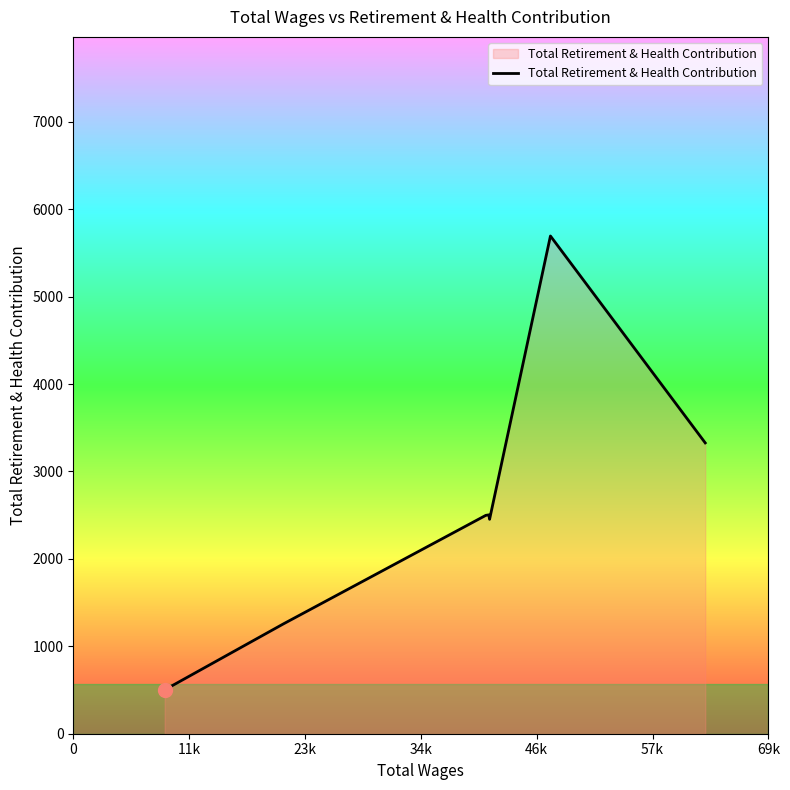

What is the sum of all values?

18235